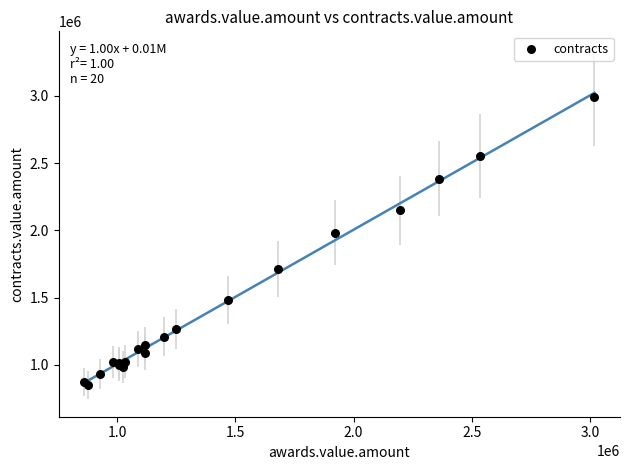

What Y value in the scatter plot is closest to 1918381?

1982866.9